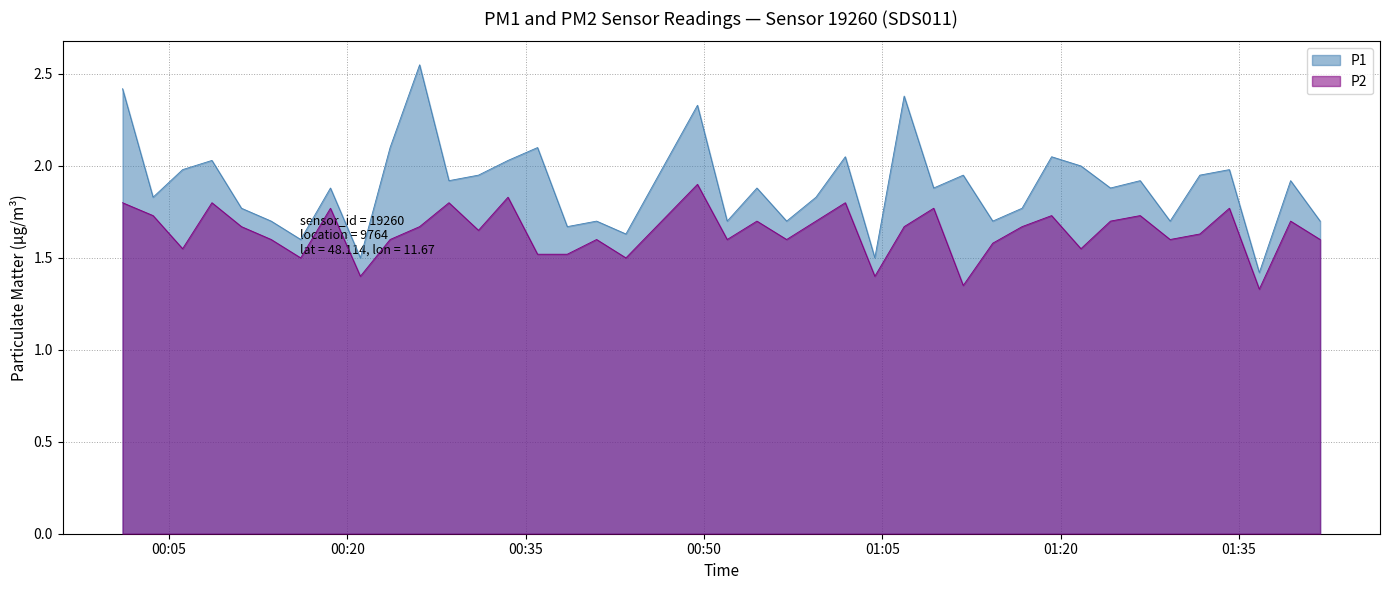

At which category does P1 reach its first local valley?

00:03